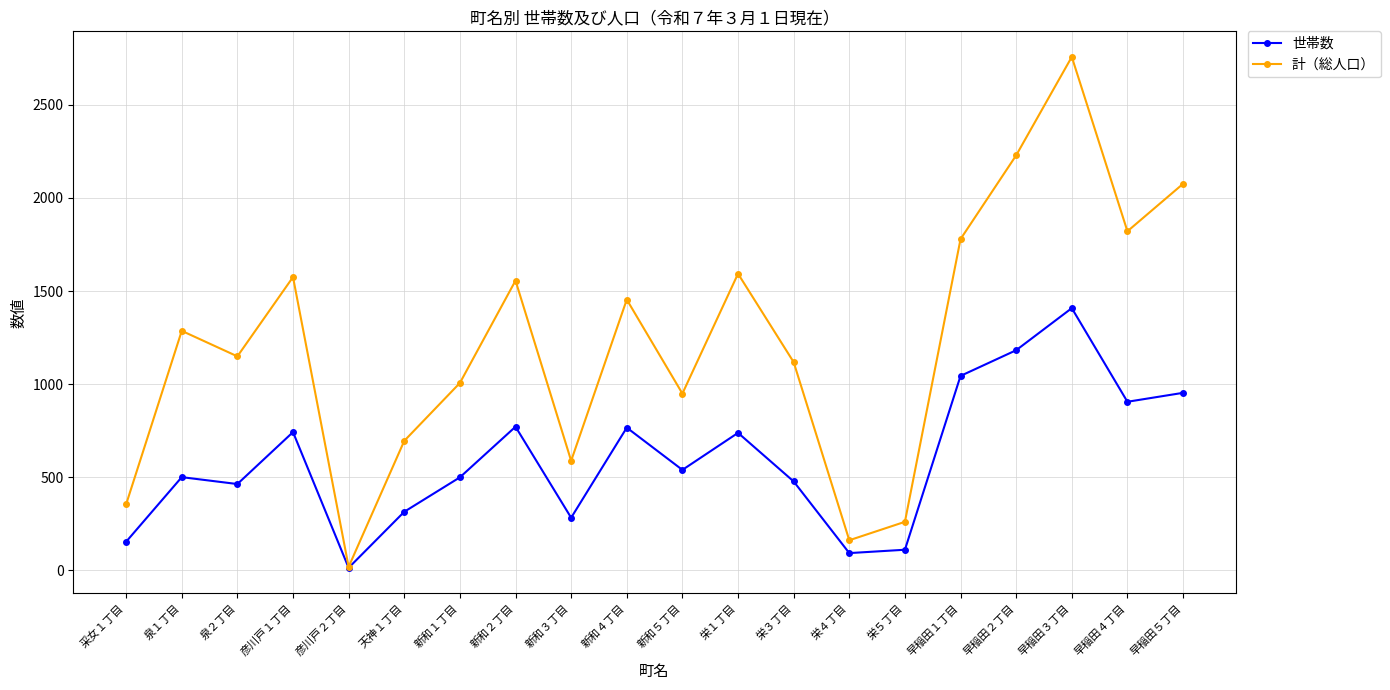

How many lines are shown in the chart?

2